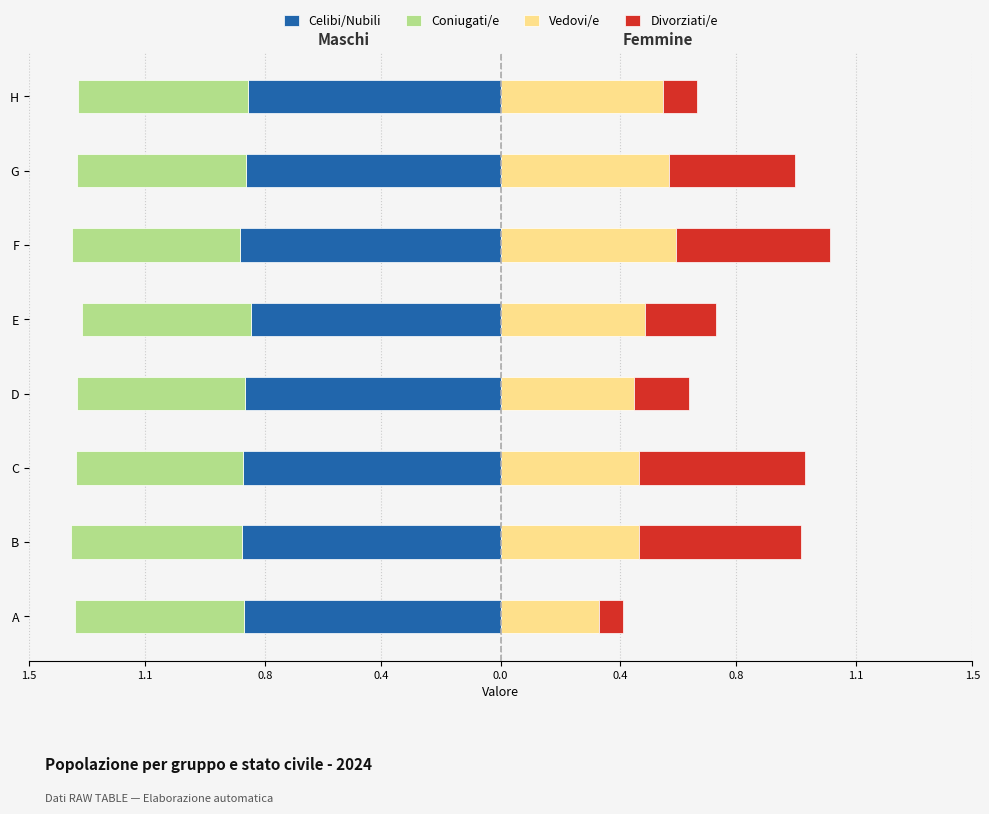

True or false: Divorziati/e has a value of 0.2 at F.

False